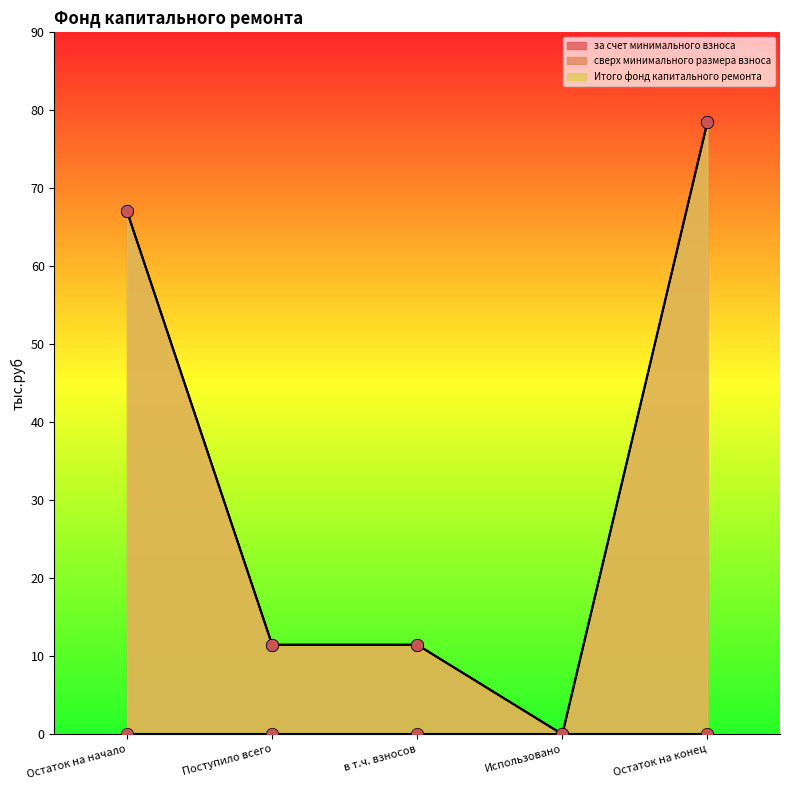

Which series has the widest spread of Y values?

за счет минимального взноса